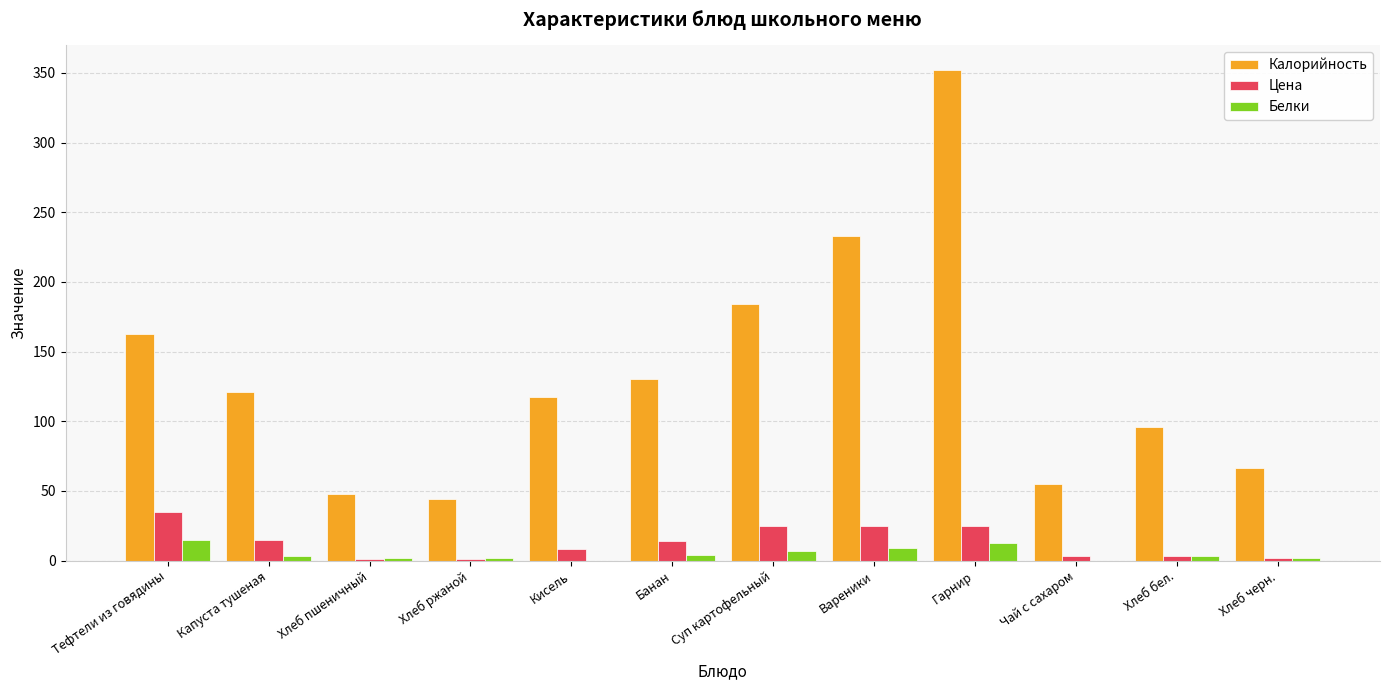

What is the greatest value displayed?

352.1